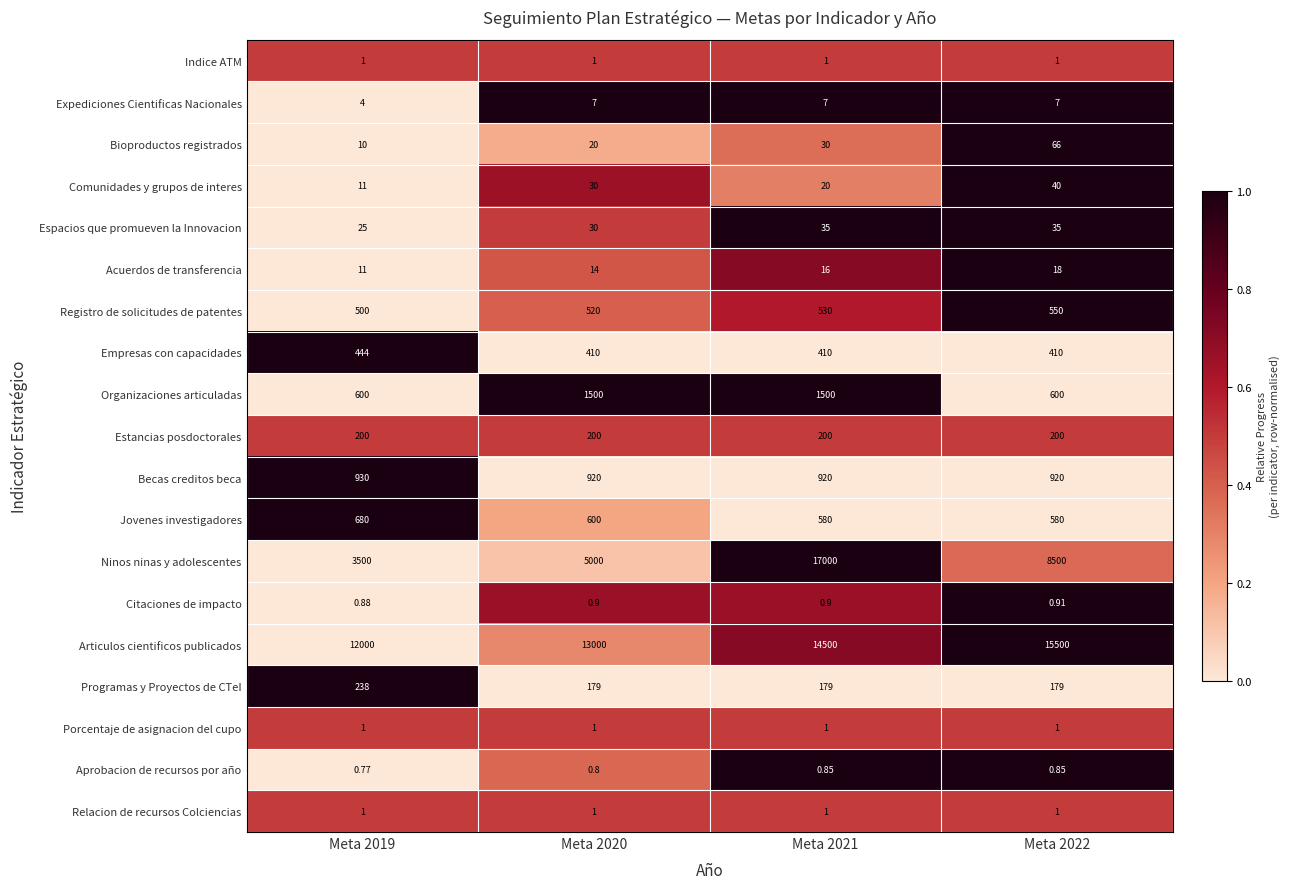

Which series has the widest spread of values?

Ninos ninas y adolescentes